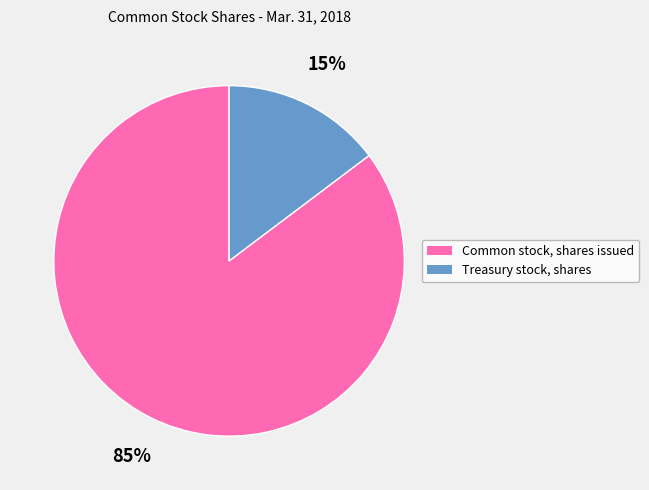

Count the number of slices in the pie.

2